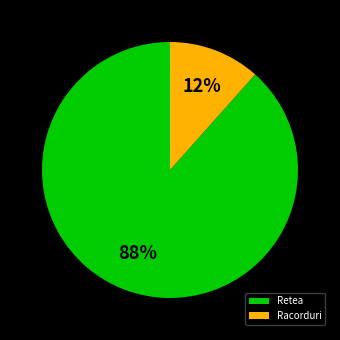

Which slice is the smallest?

Racorduri